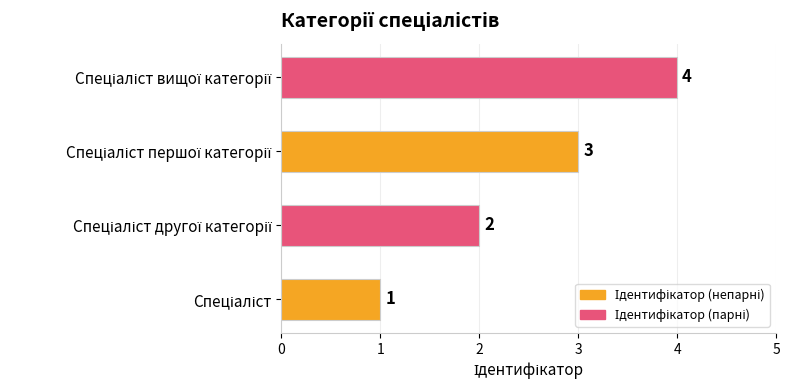

How many values are between 2 and 4?

3